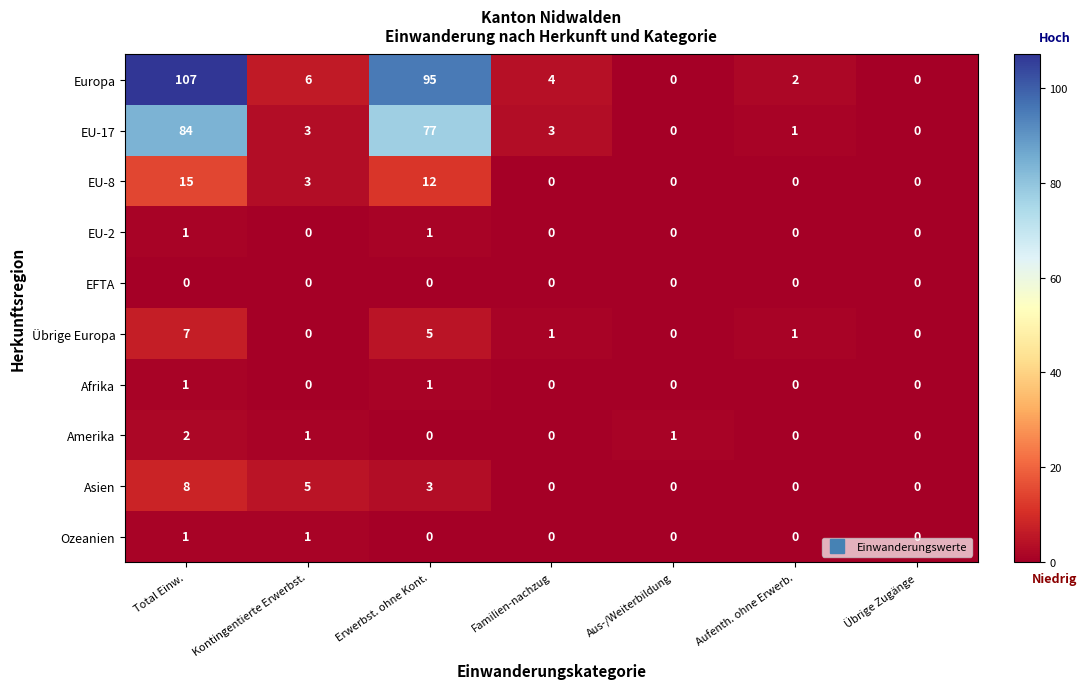

At which label does Übrige Europa first exceed 1?

Total Einw.